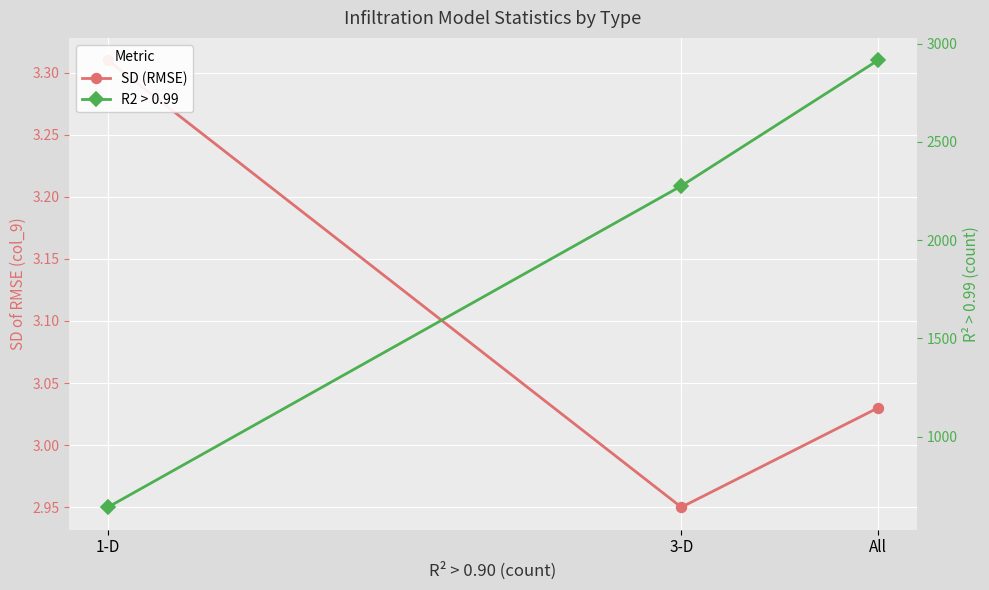

Which series has the largest total across all categories?

R2 > 0.99